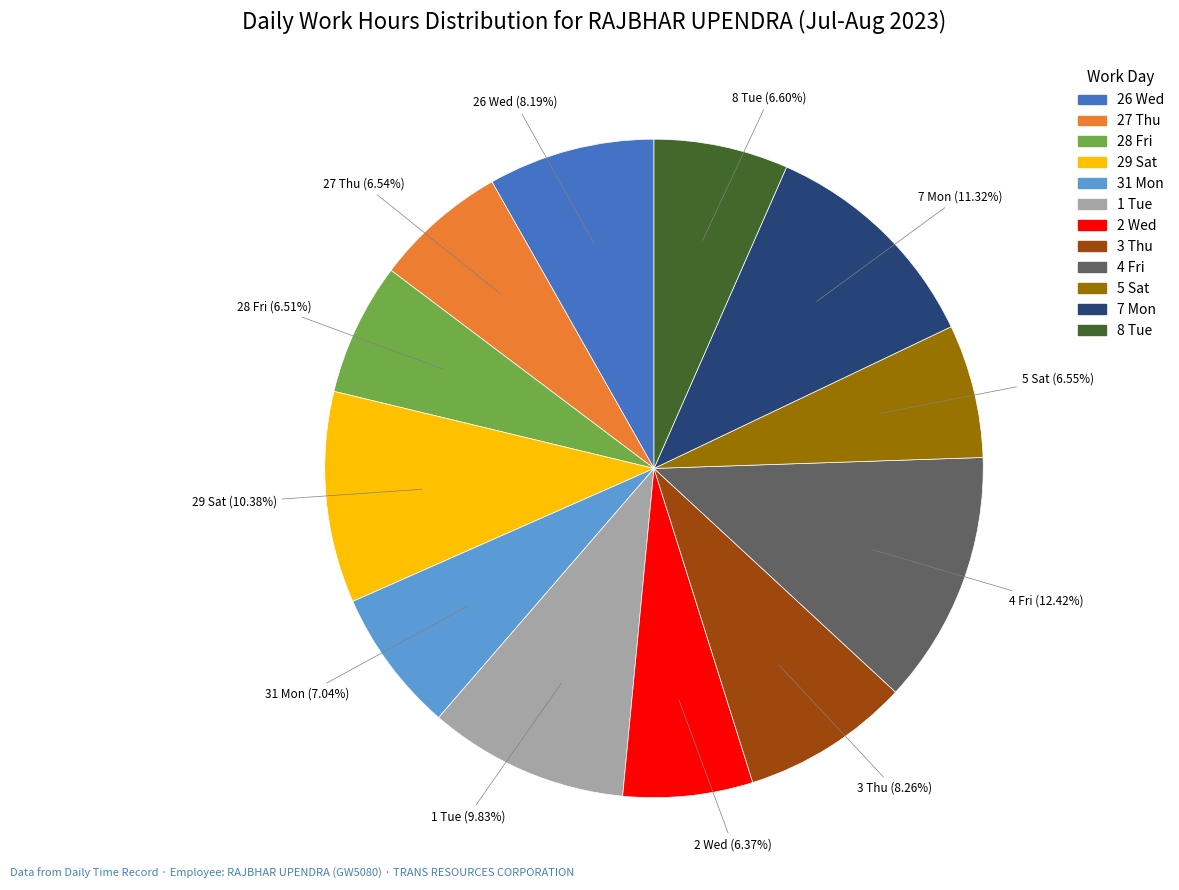

How many slices are in this pie chart?

12